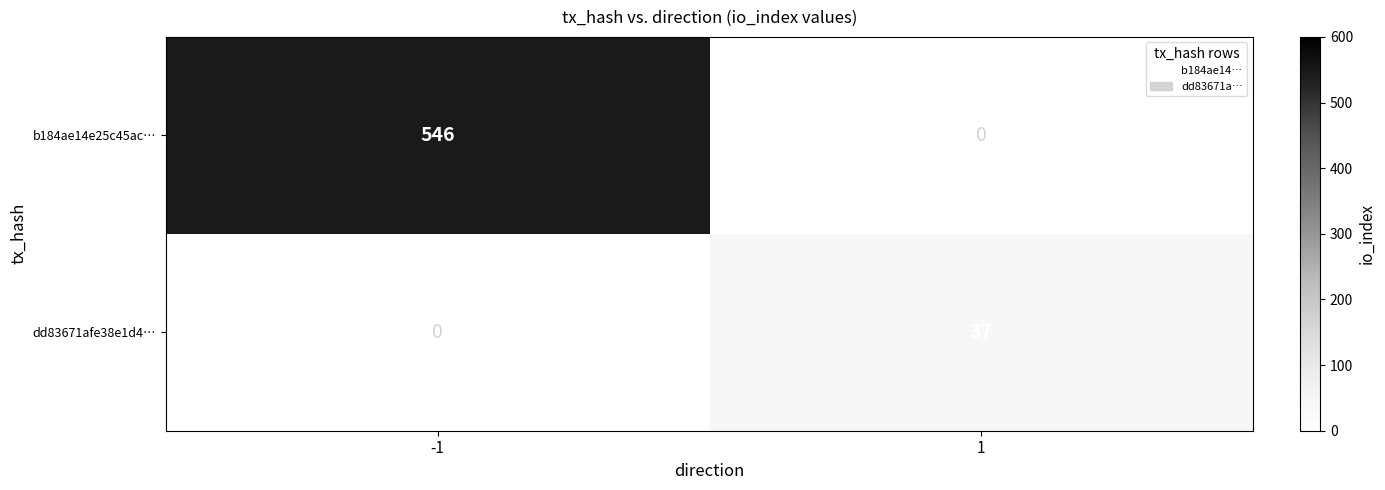

How many series are shown in this chart?

2